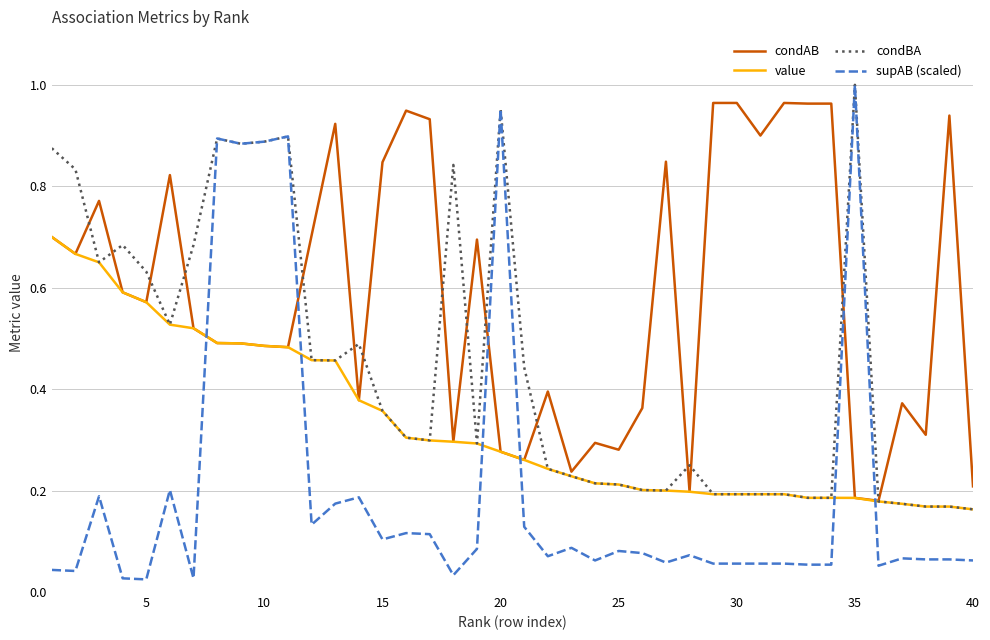

Which series has the largest total across all categories?

condAB